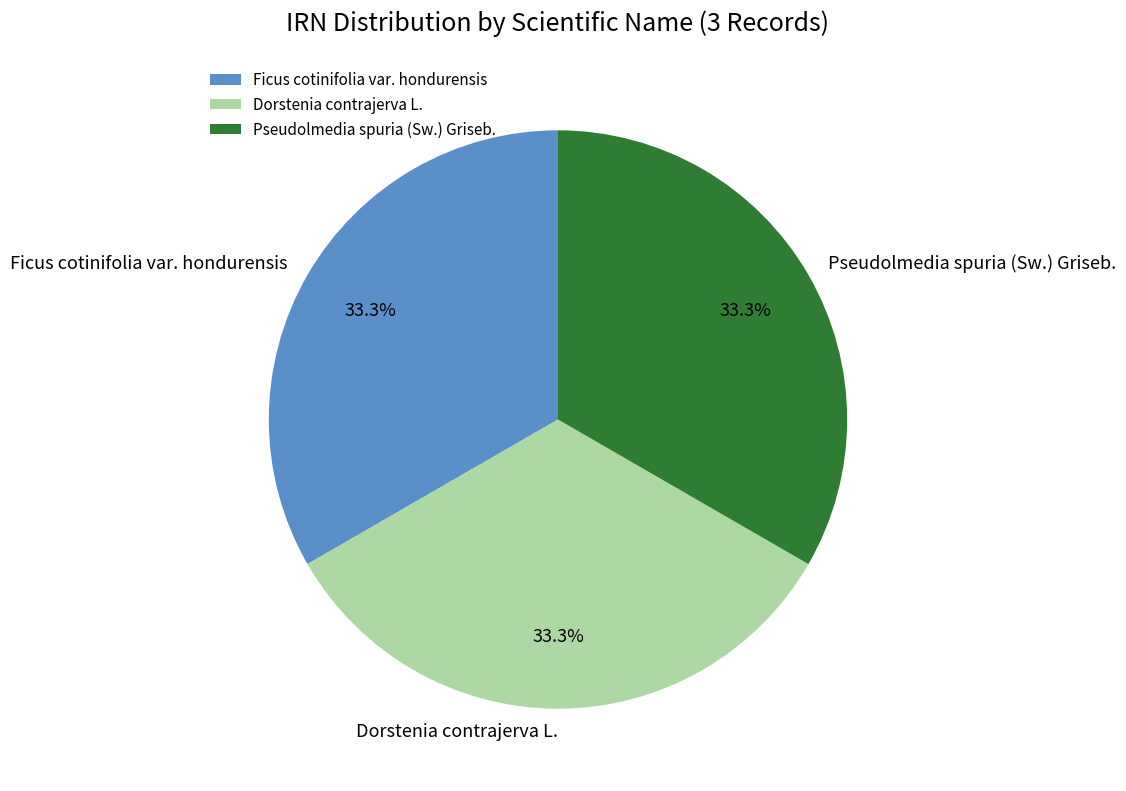

Combined, what portion of the pie is Pseudolmedia spuria (Sw.) Griseb. and Ficus cotinifolia var. hondurensis?

66.7%